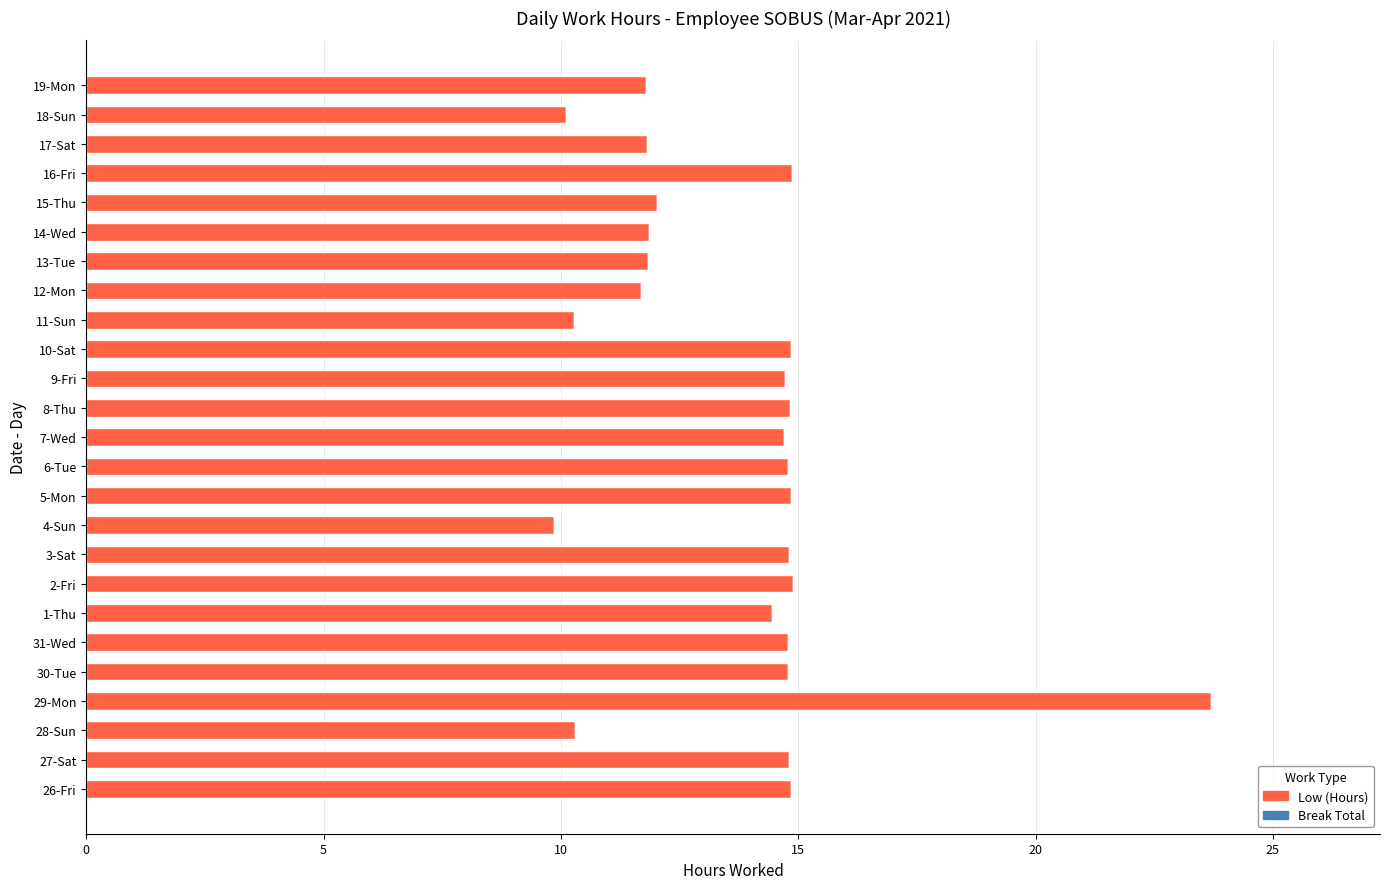

What is the difference between the second highest and minimum values?

5.0